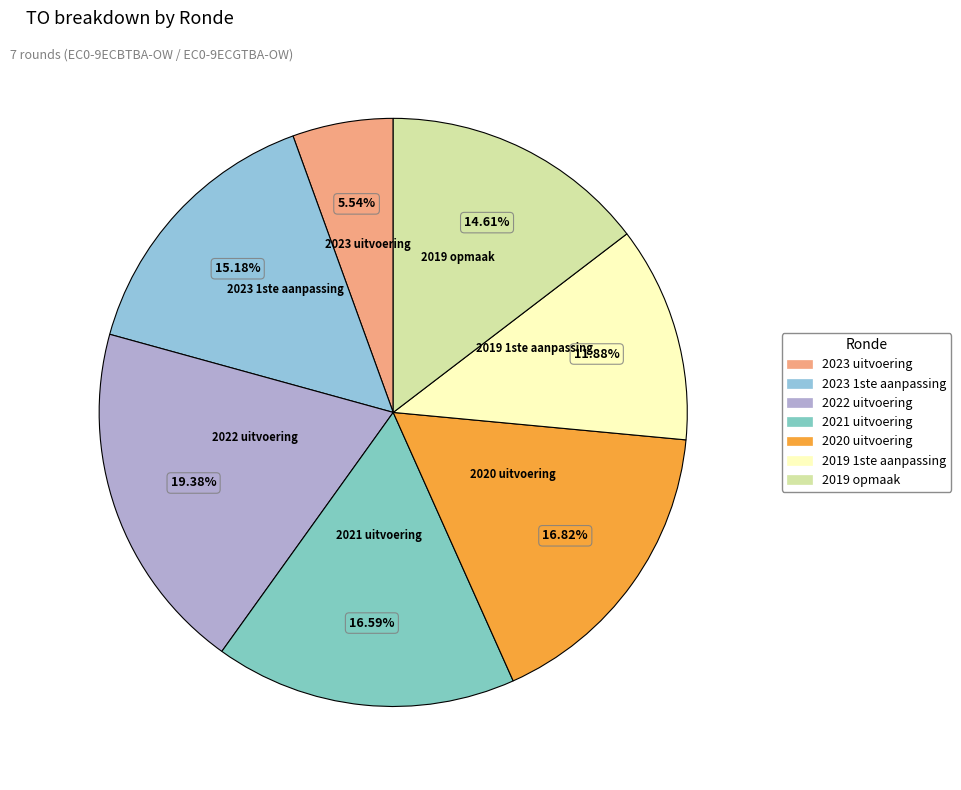

Is it true that 2021 uitvoering is 31% of the pie?

False